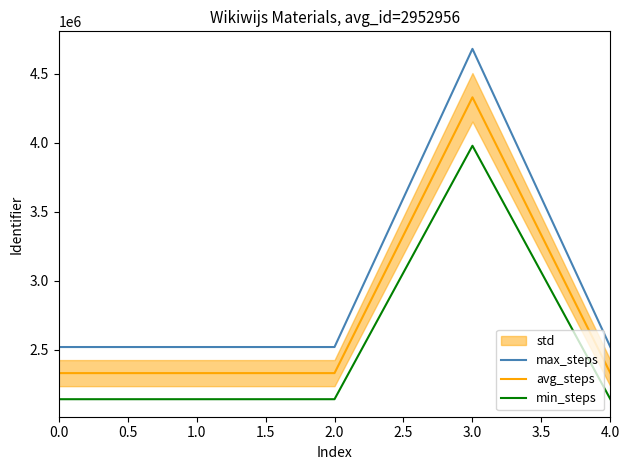

Does the chart have visible grid lines?

No